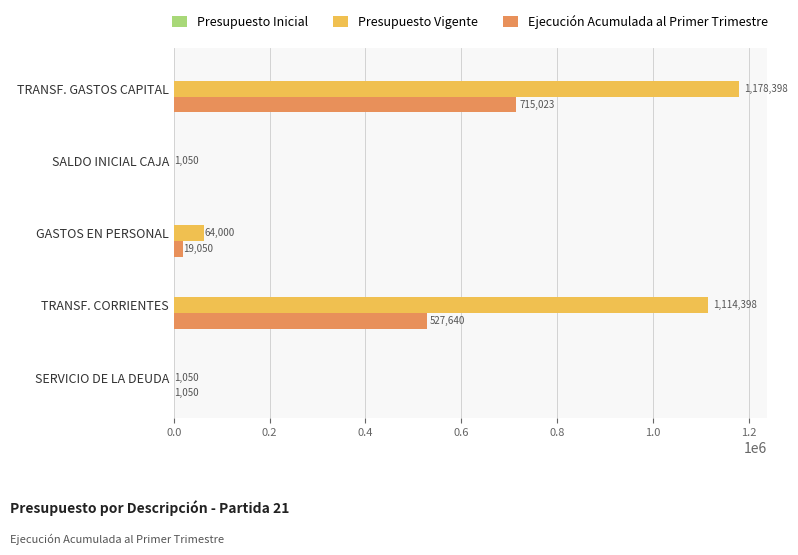

What value does the Ejecución Acumulada al Primer Trimestre series have at TRANSF. CORRIENTES?

527640